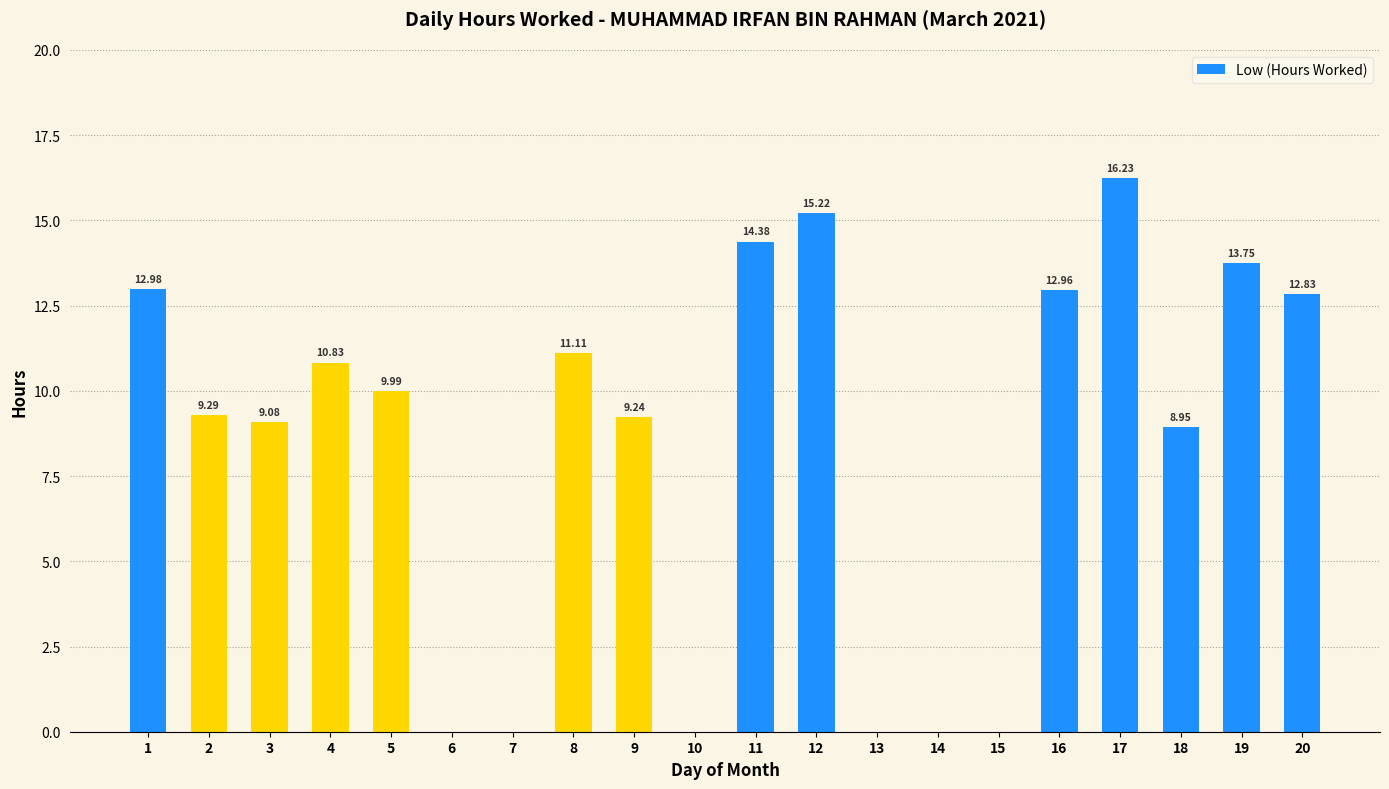

Approximately how many times larger is the value at 5 compared to 3?

1.1